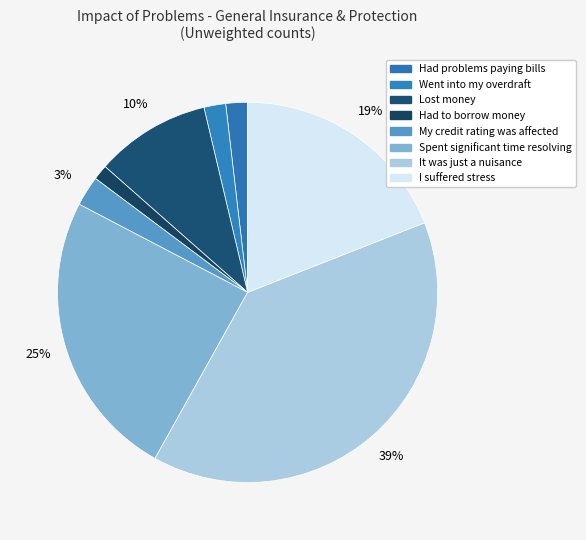

How many slices are in this pie chart?

8